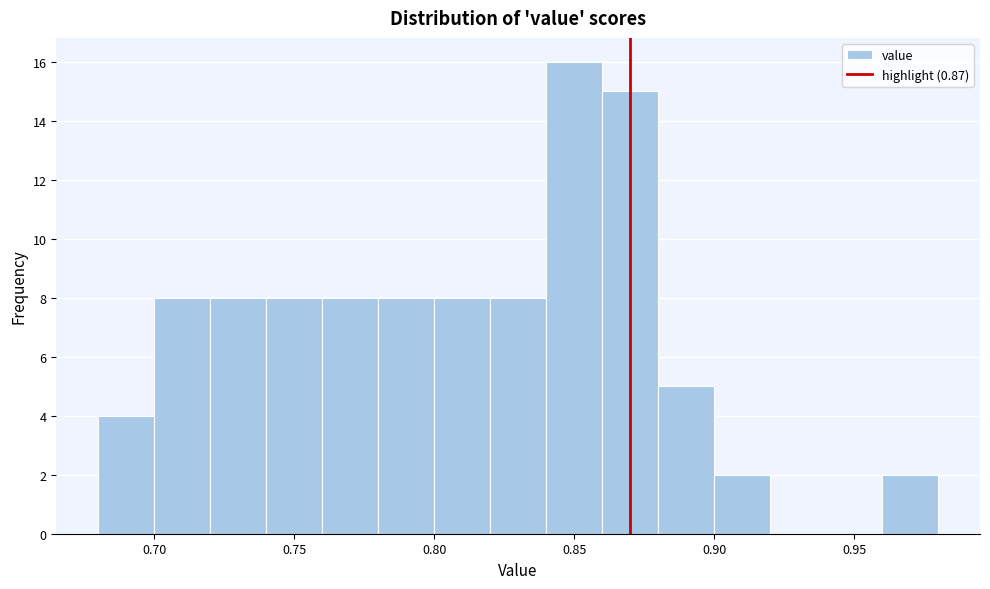

Reading left to right, transcribe this chart: for each bar, give the range it covers on the x-axis and its height. The values are not printed on the chart, so give them approximately, as read against the axis.

0.68 to 0.70: 4
0.70 to 0.72: 8
0.72 to 0.74: 8
0.74 to 0.76: 8
0.76 to 0.78: 8
0.78 to 0.80: 8
0.80 to 0.82: 8
0.82 to 0.84: 8
0.84 to 0.86: 16
0.86 to 0.88: 15
0.88 to 0.90: 5
0.90 to 0.92: 2
0.92 to 0.94: 0
0.94 to 0.96: 0
0.96 to 0.98: 2